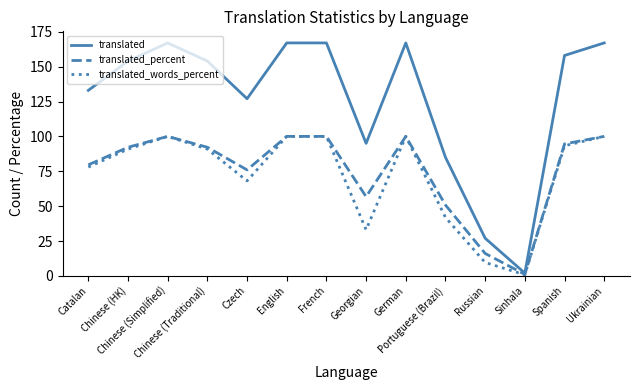

Which series has the largest total across all categories?

translated